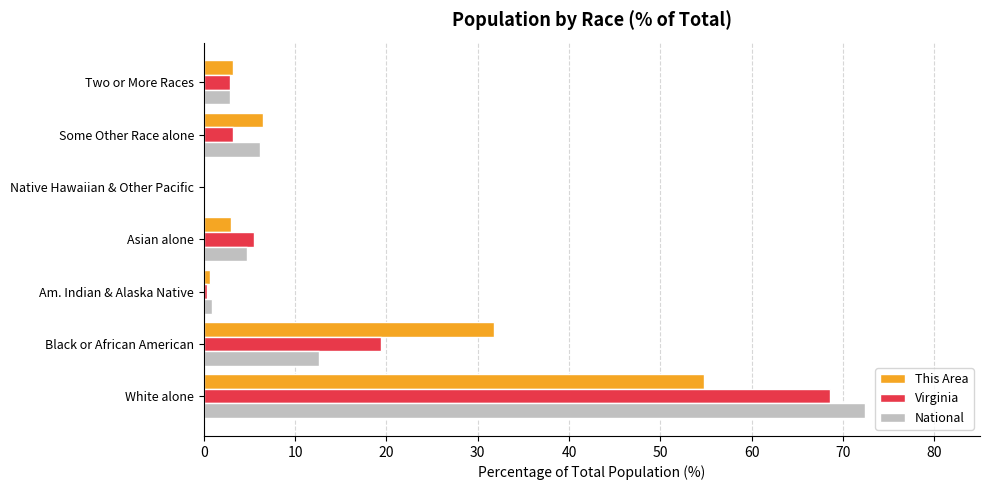

Read the Virginia value at Two or More Races.

2.9